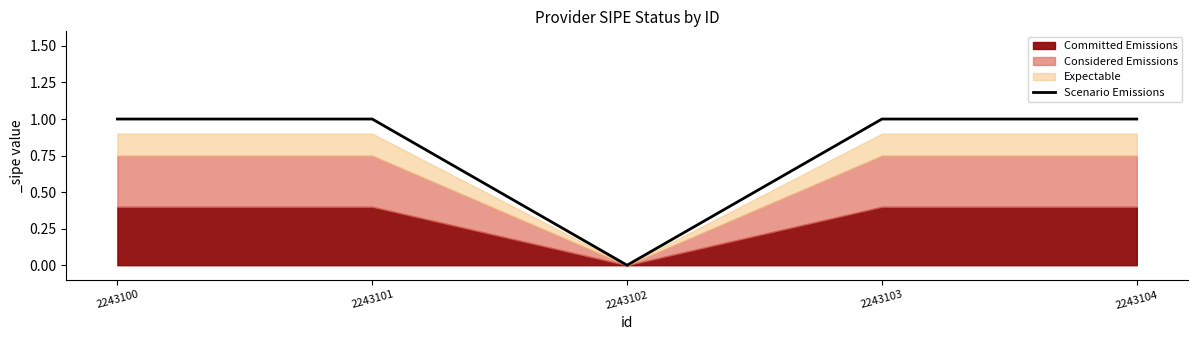

True or false: Scenario Emissions has a value of 1 at 2243104.

True